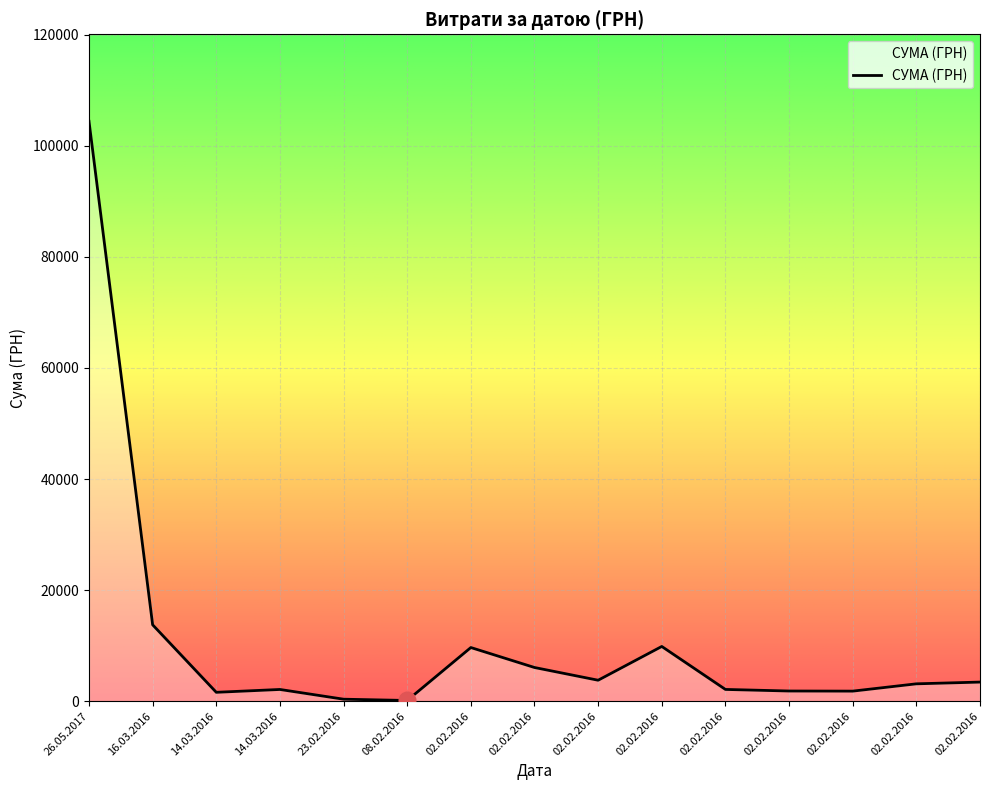

How many interior local peaks (higher than both neighbors) does the data have?

3